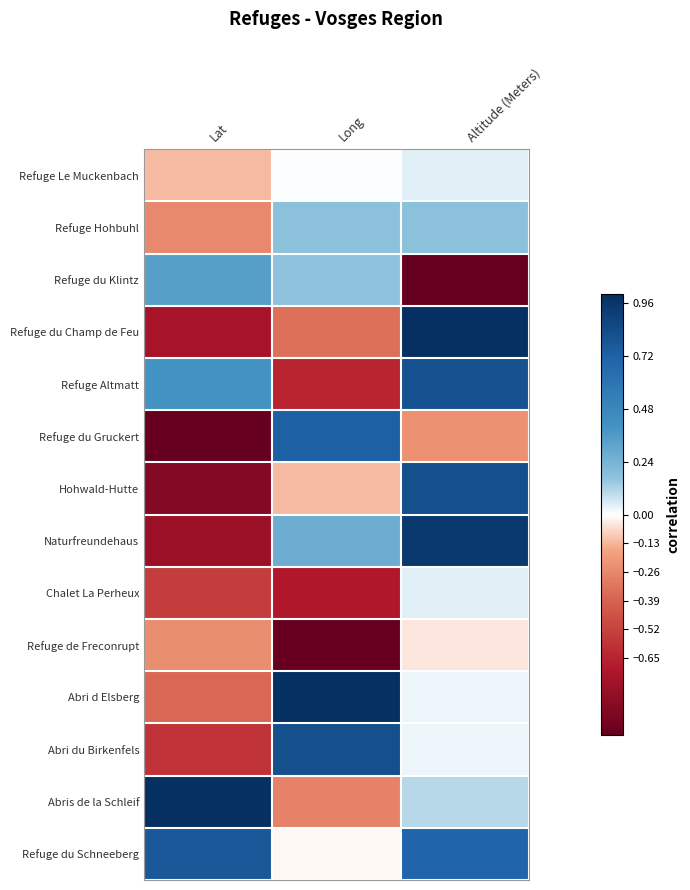

Which has a higher value, Long or Lat?

Long